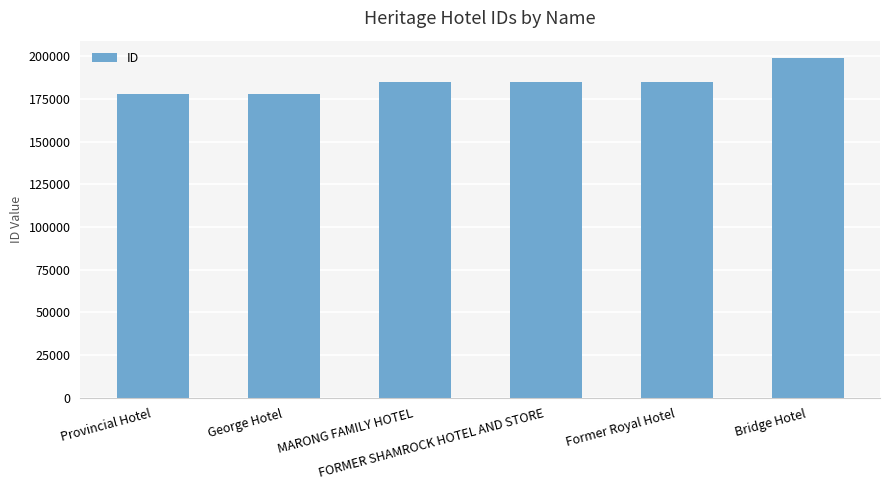

What position from the left is FORMER SHAMROCK HOTEL AND STORE?

4